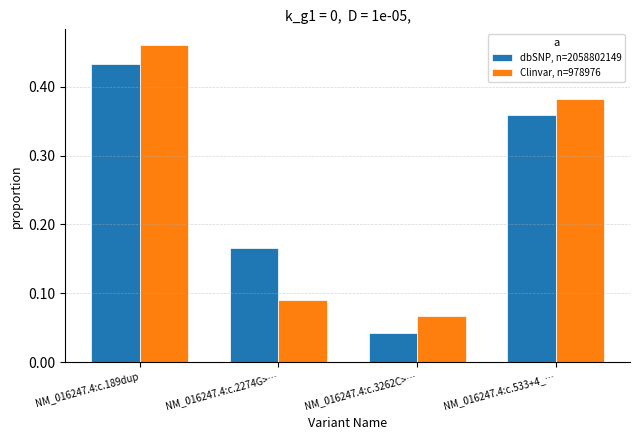

What are all the series names shown in the legend?

dbSNP, n=2058802149, Clinvar, n=978976